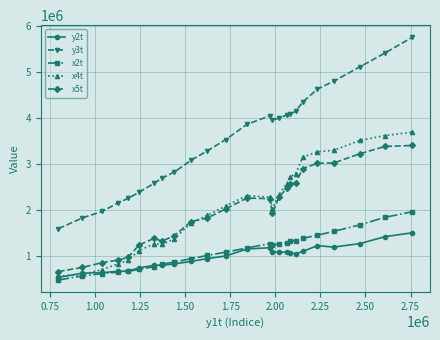

True or false: y3t and y2t cross at least once.

False